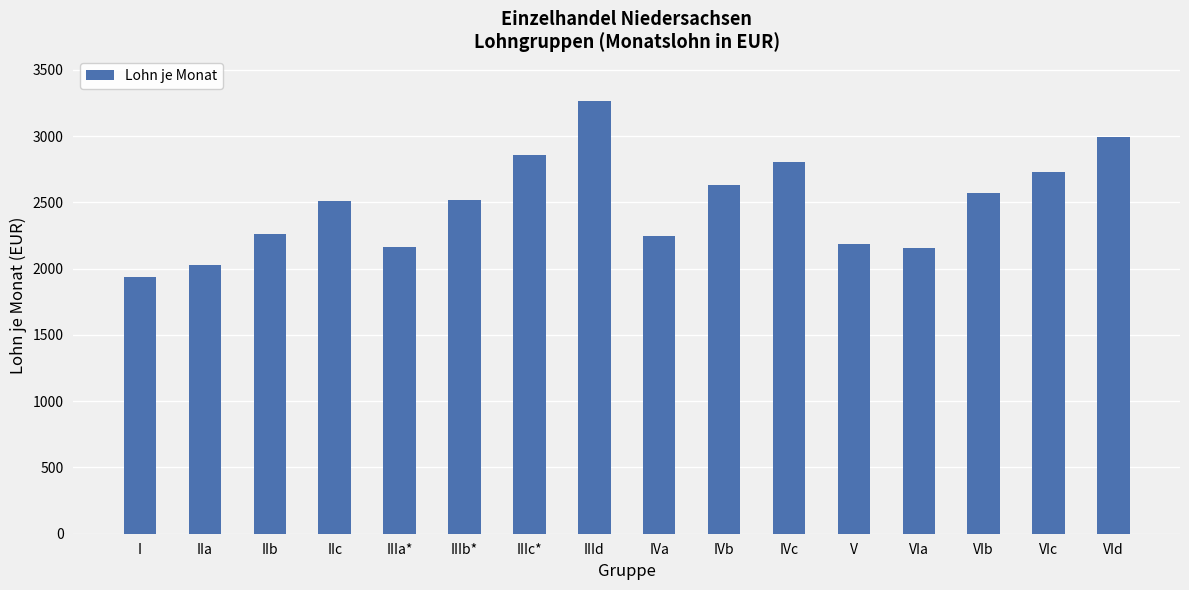

Count the number of categories in the chart.

16